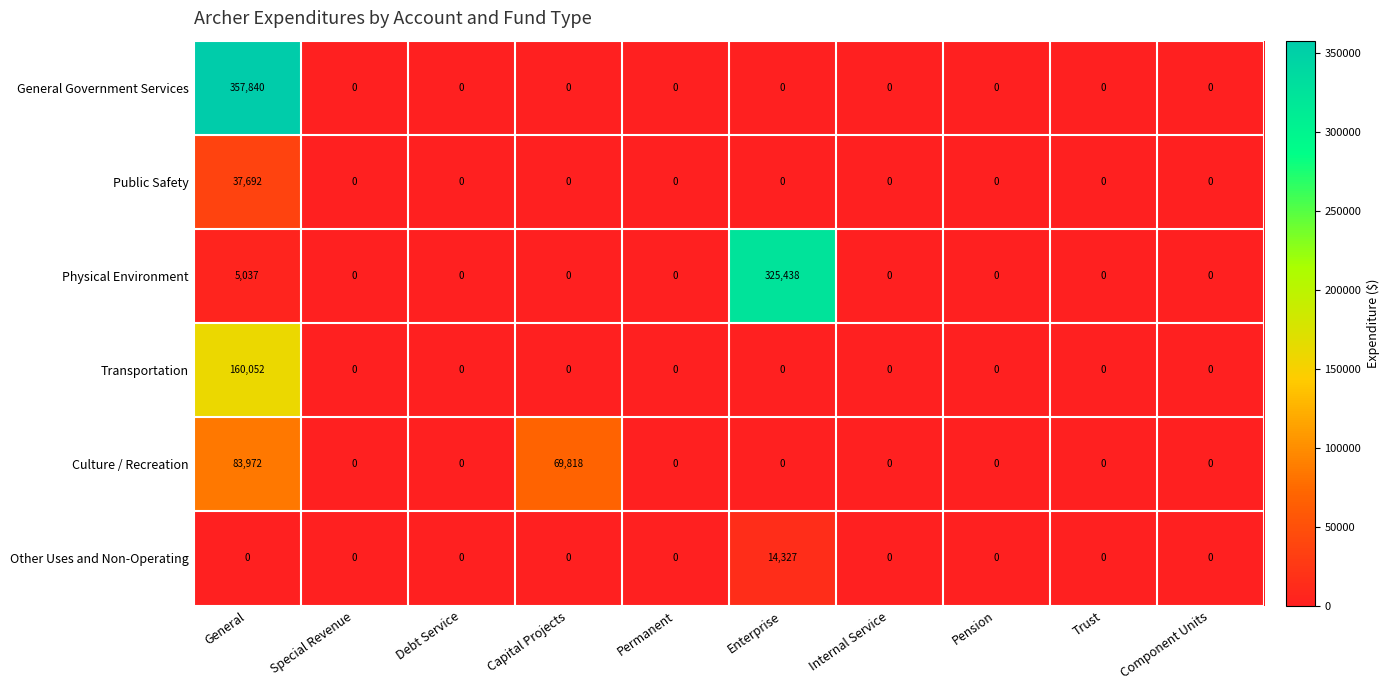

Which label corresponds to the largest value in the chart?

General